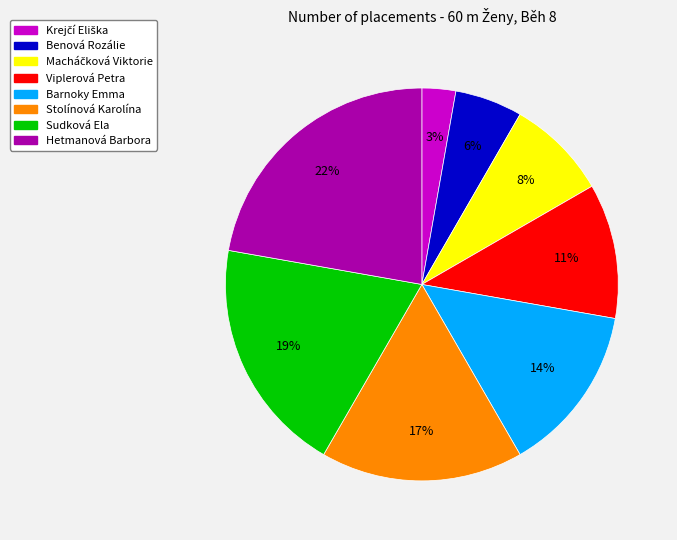

To the nearest percent, what portion does Hetmanová Barbora represent?

22%